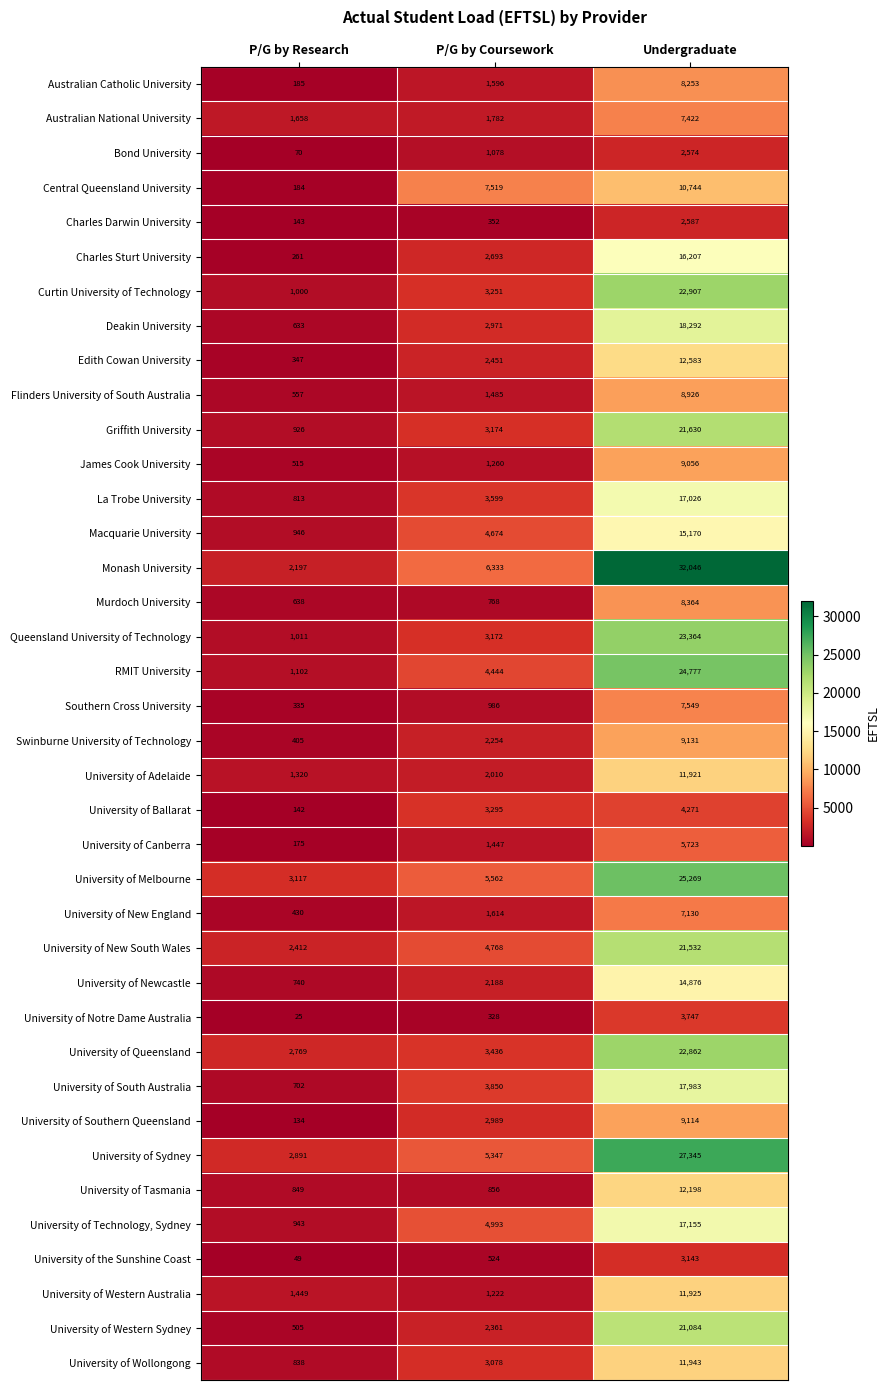

What is the average value of the University of Ballarat series?

2569